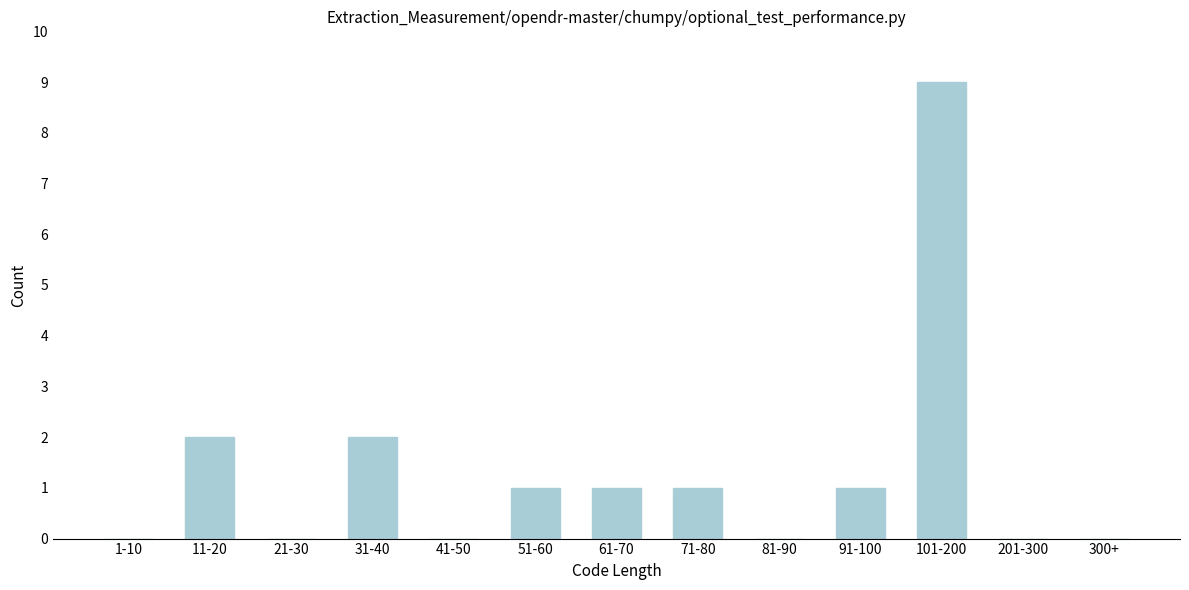

Reading left to right, list all the values displayed in this chart.

1-10=0	11-20=2	21-30=0	31-40=2	41-50=0	51-60=1	61-70=1	71-80=1	81-90=0	91-100=1	101-200=9	201-300=0	300+=0